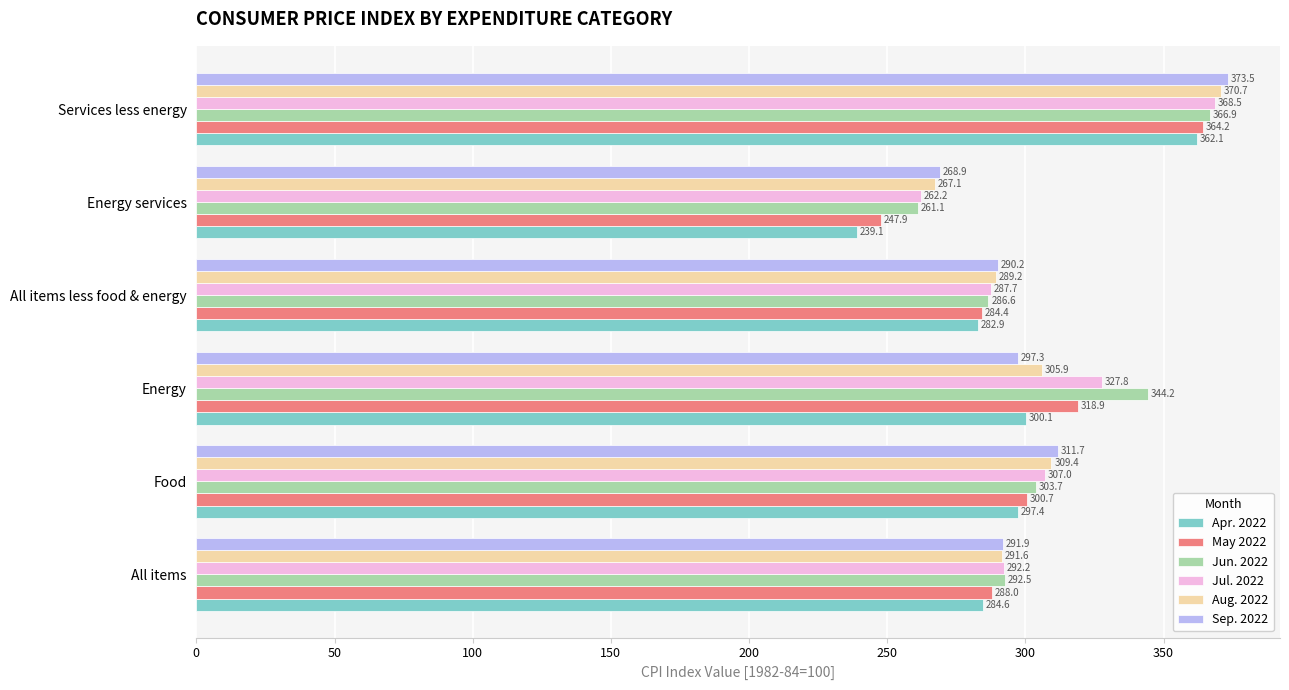

True or false: Jun. 2022 has a value of 124.0 at Energy services.

False